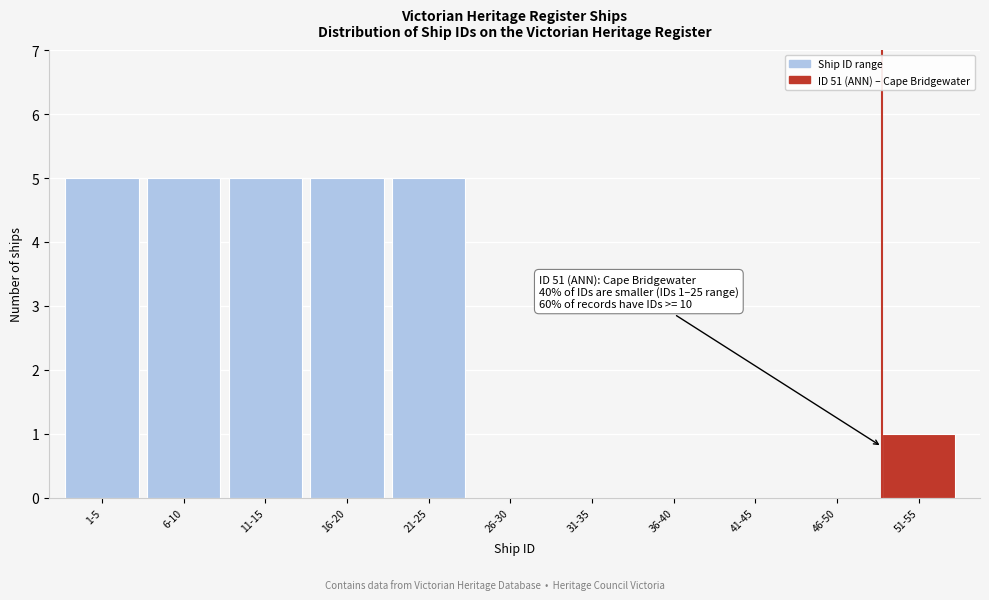

Reading left to right, list all the values displayed in this chart.

1-5=5	6-10=5	11-15=5	16-20=5	21-25=5	26-30=0	31-35=0	36-40=0	41-45=0	46-50=0	51-55=1